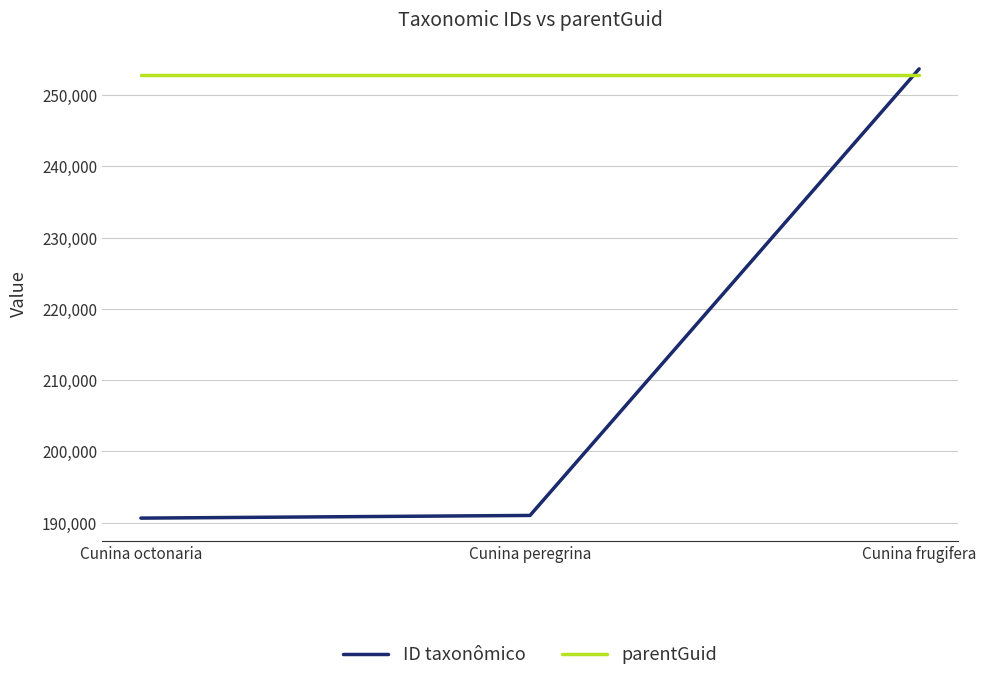

What is the lowest value of the ID taxonômico series?

190630